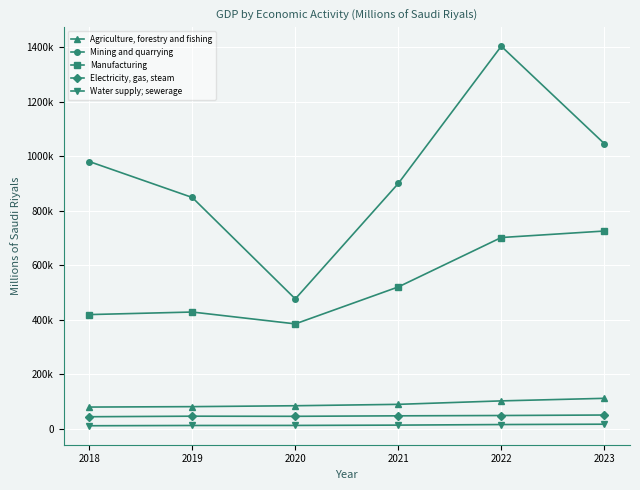

What are all the series names shown in the legend?

Agriculture, forestry and fishing, Mining and quarrying, Manufacturing, Electricity, gas, steam, Water supply; sewerage